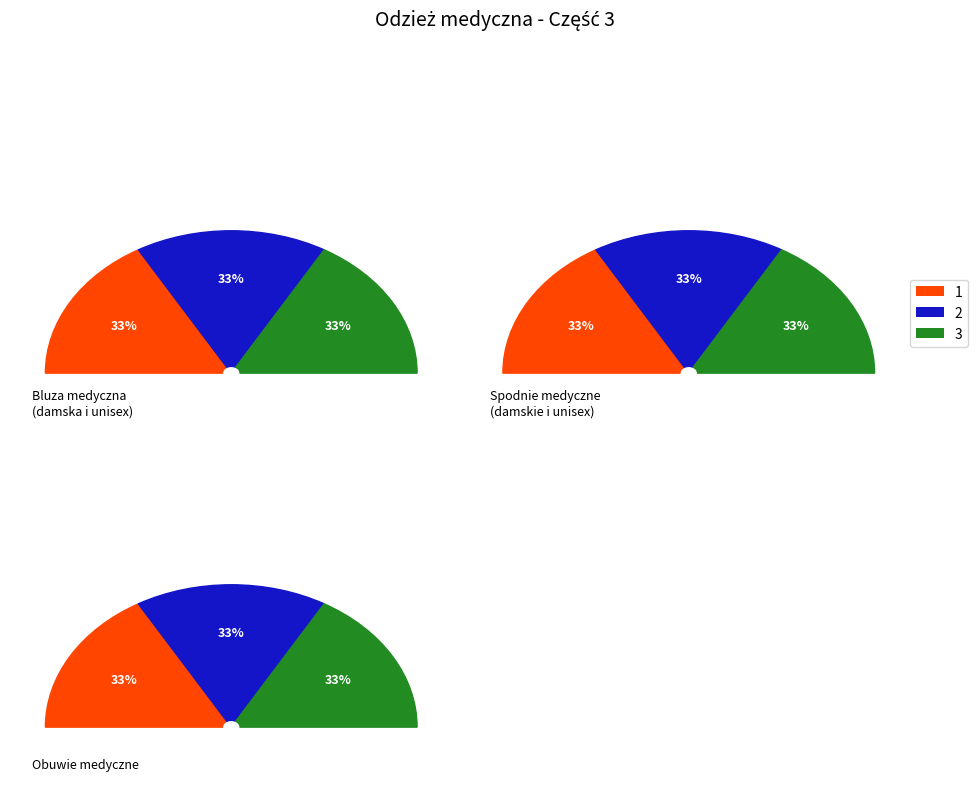

Does Spodnie medyczne damskie represent more than half of the total?

No